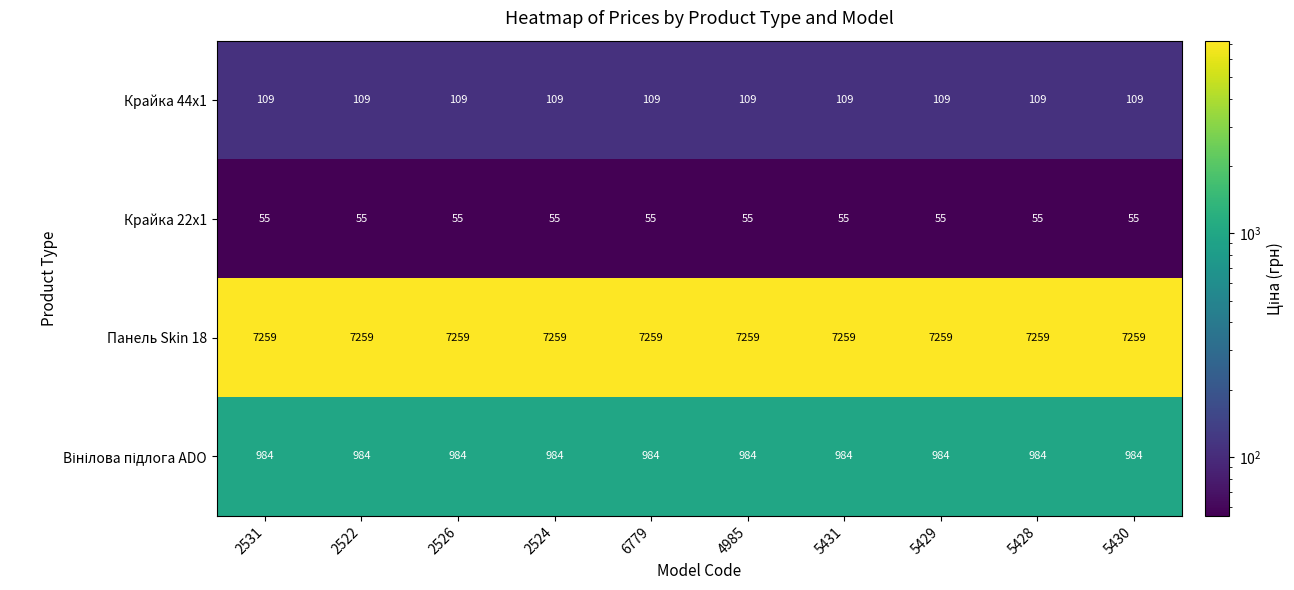

What is the total value across all series at 5428?

8407